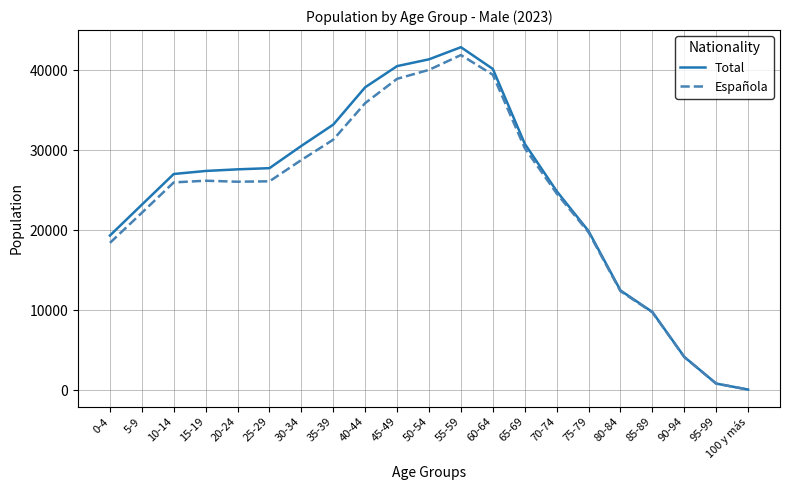

What is the sum of the Total values at 85-89 and 0-4?

29106